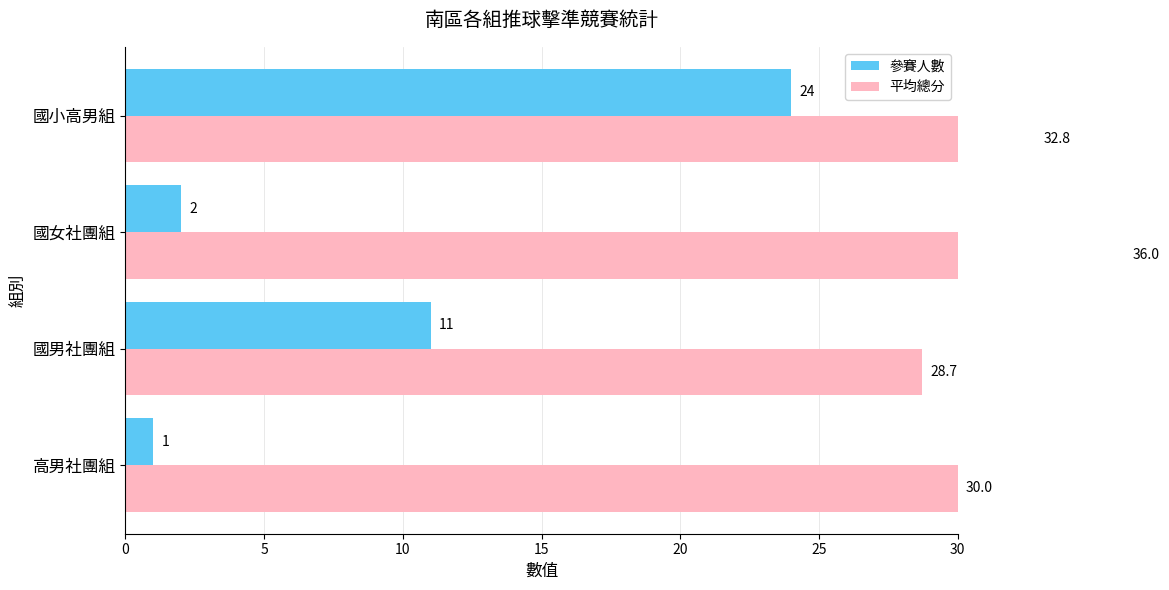

List the series in order of their peak value, highest first.

平均總分, 參賽人數